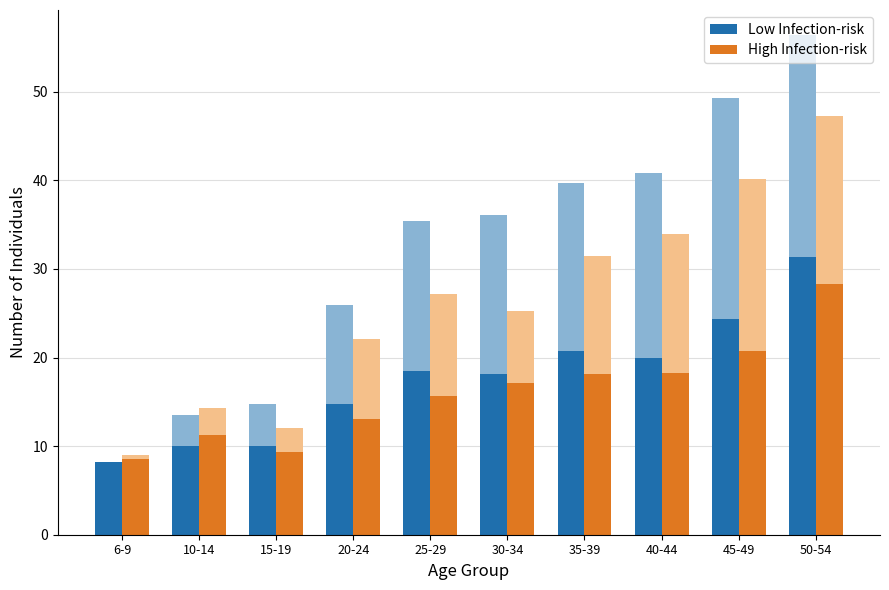

Count the number of categories in the chart.

10